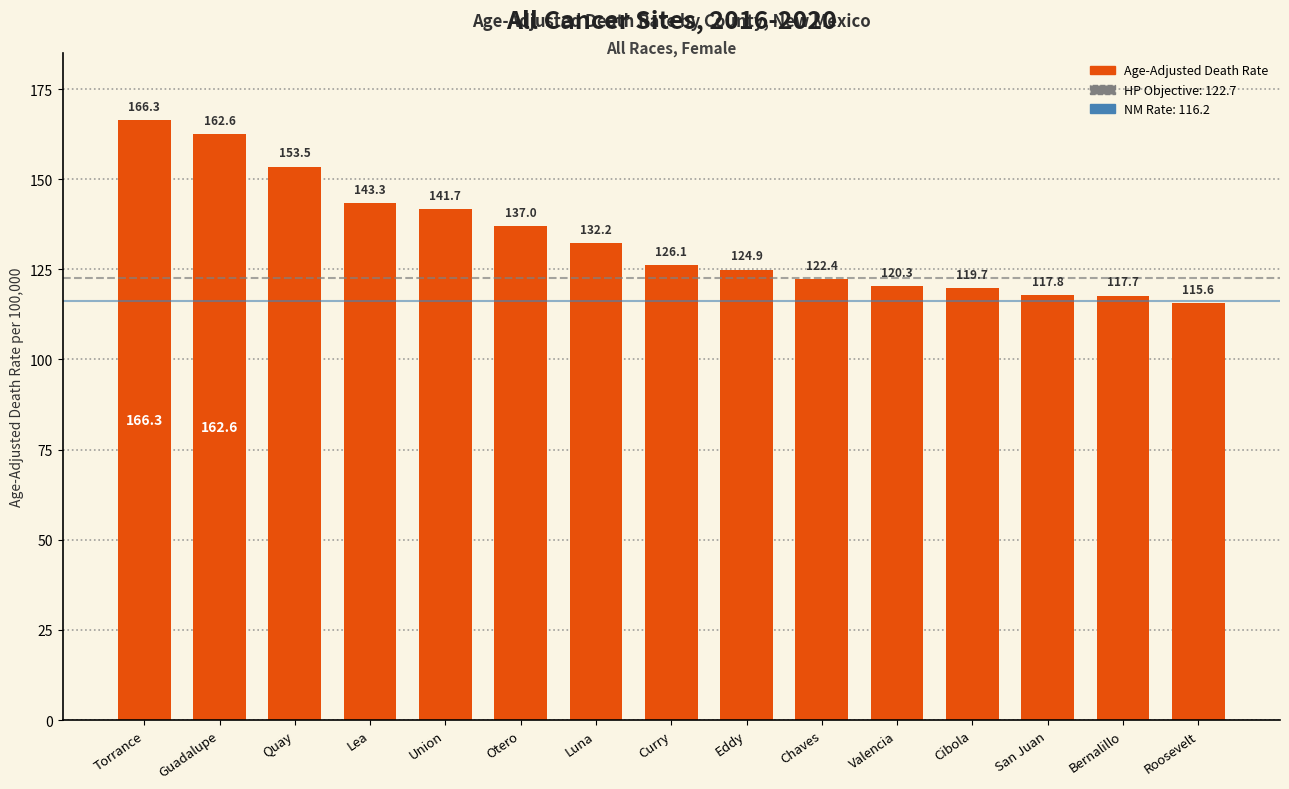

What is the label of the 13th bar from the right?

Quay